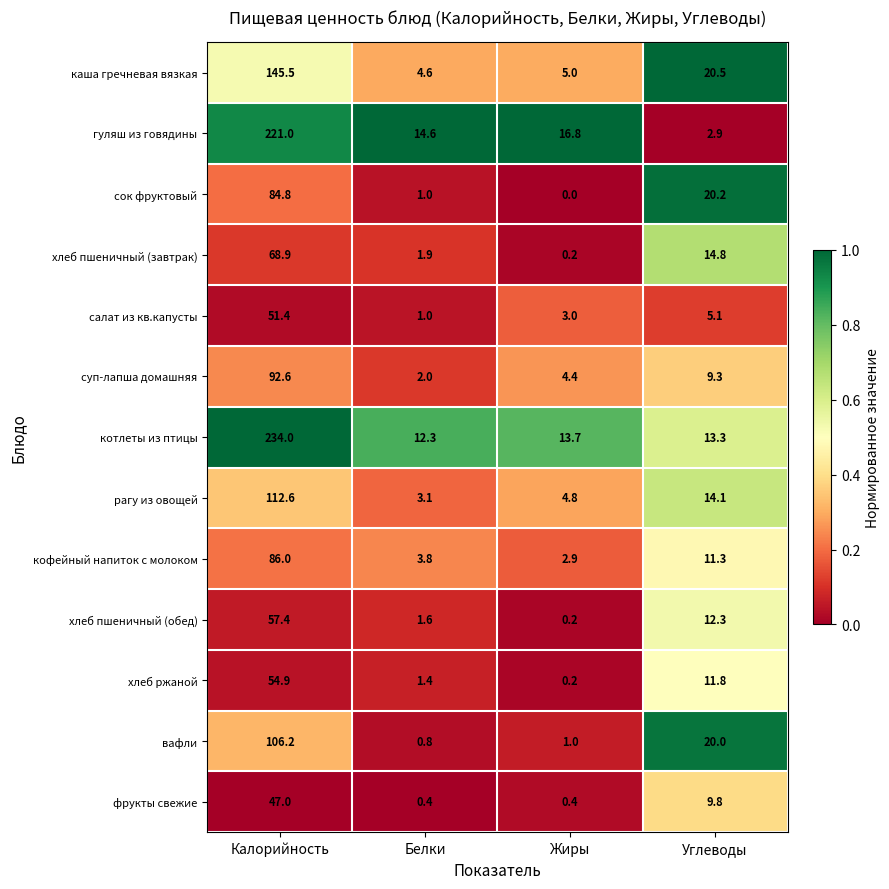

Rank the series by their maximum value, from lowest to highest.

фрукты свежие, салат из кв.капусты, хлеб ржаной, хлеб пшеничный (обед), хлеб пшеничный (завтрак), сок фруктовый, кофейный напиток с молоком, суп-лапша домашняя, вафли, рагу из овощей, каша гречневая вязкая, гуляш из говядины, котлеты из птицы